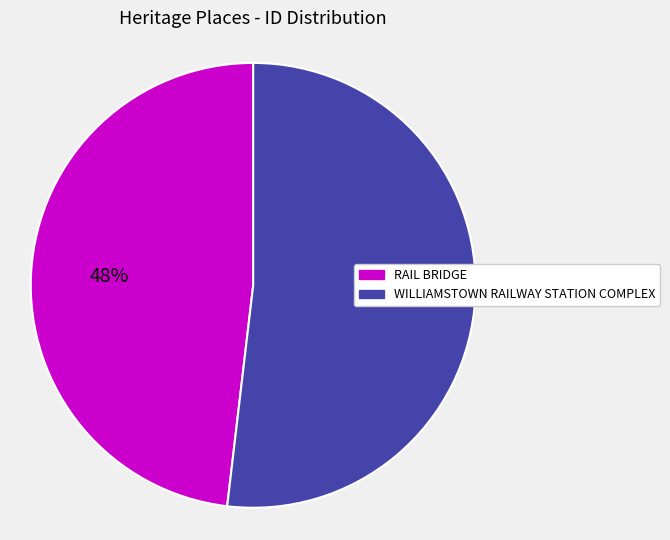

What is the smallest slice in the pie chart?

RAIL BRIDGE